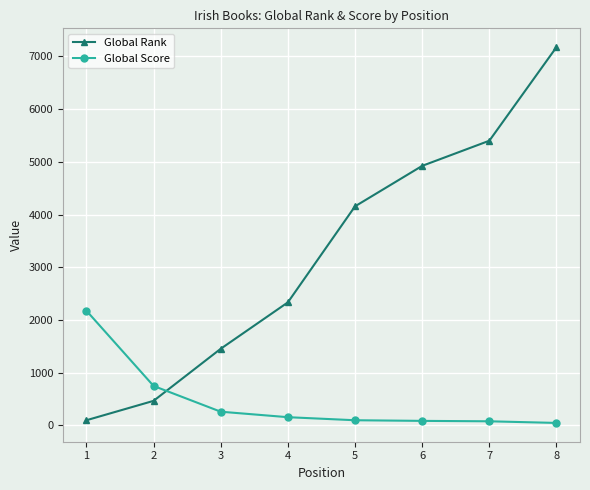

After their last crossing, which series has the higher values: Global Score or Global Rank?

Global Rank